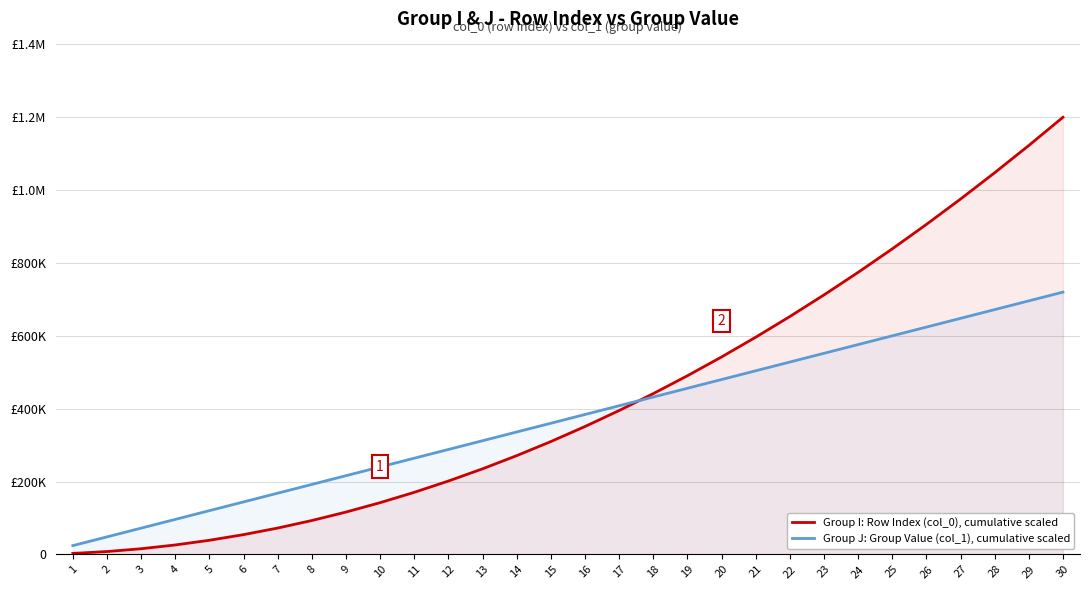

Where does the Group I: Row Index (col_0), cumulative scaled series first go above 350967?

16